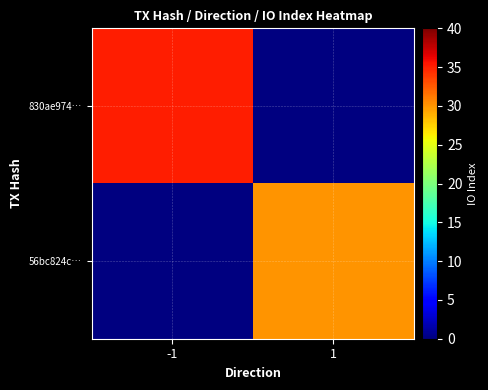

Which series has the largest range (max minus min)?

830ae974…